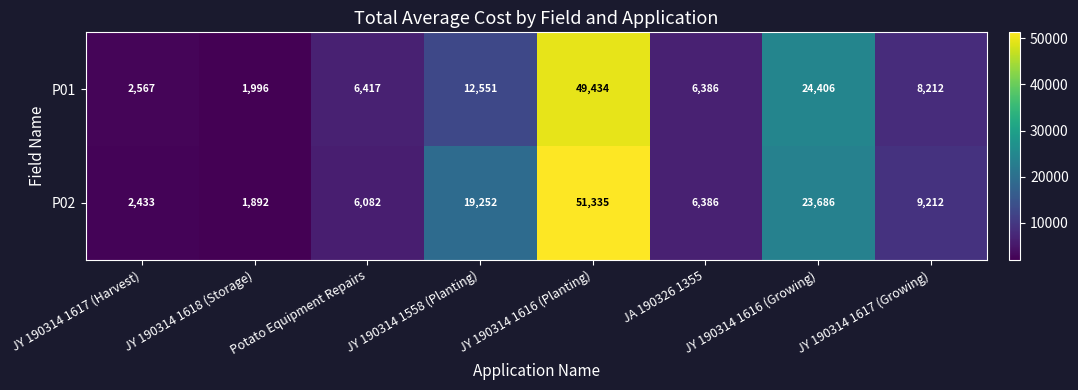

Which series has the largest total across all categories?

P02